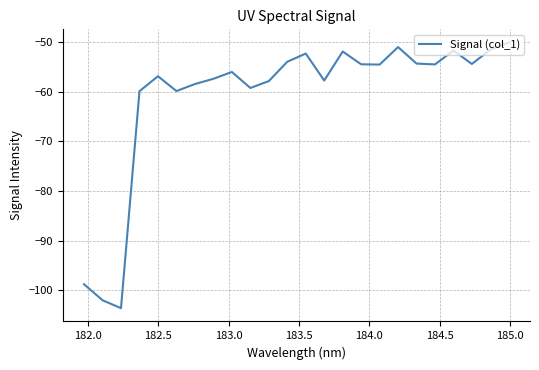

Is this an area chart (filled region under the line)?

No